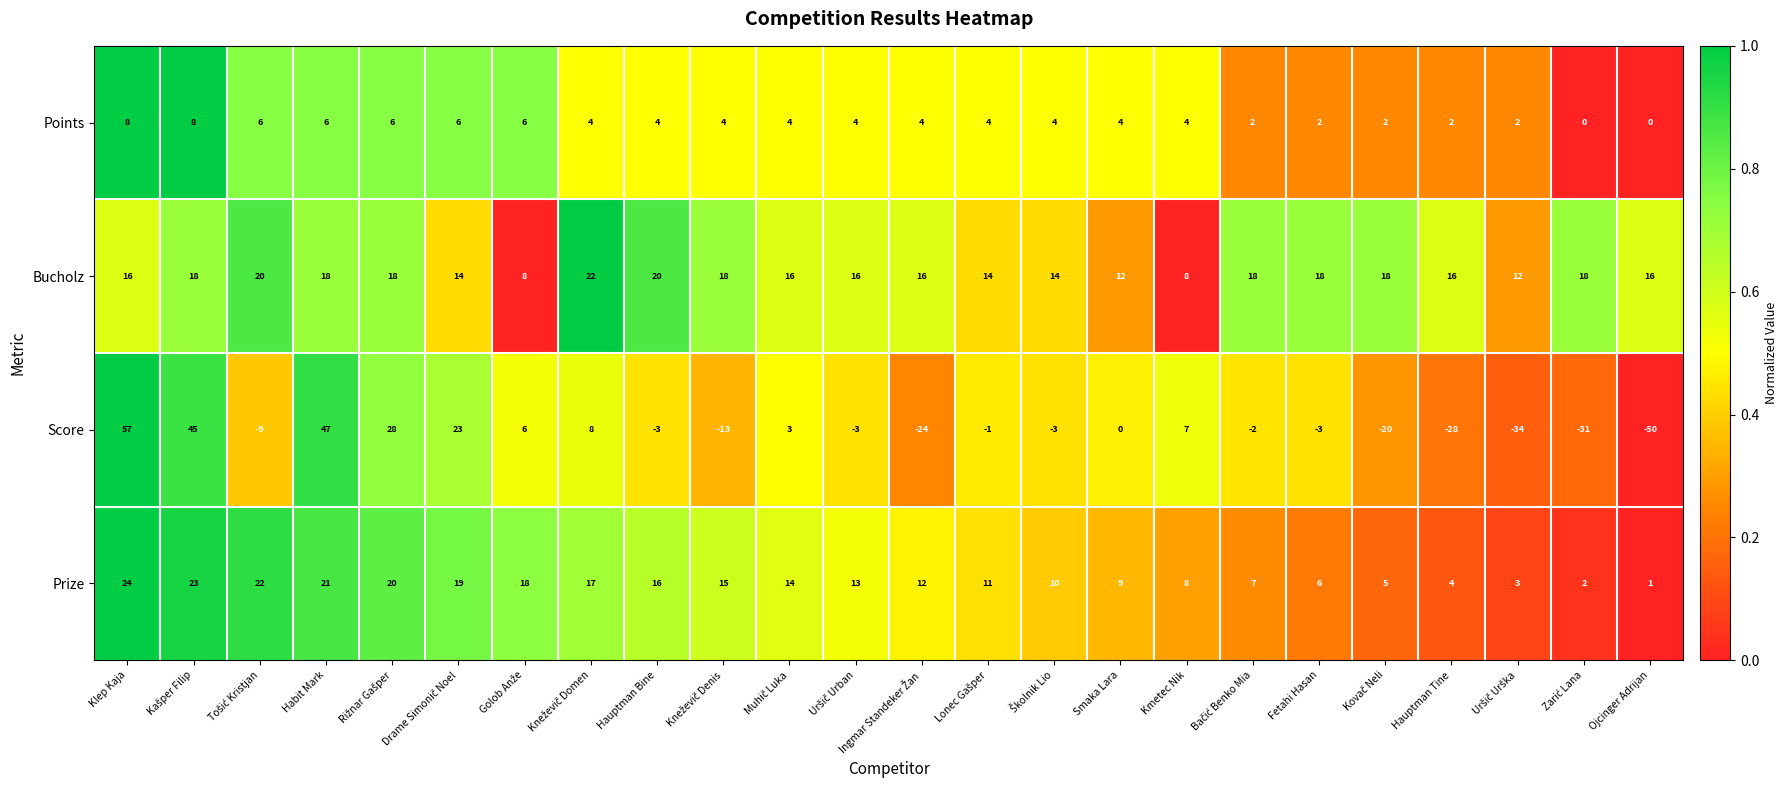

At which label does Score first exceed -2?

Klep Kaja